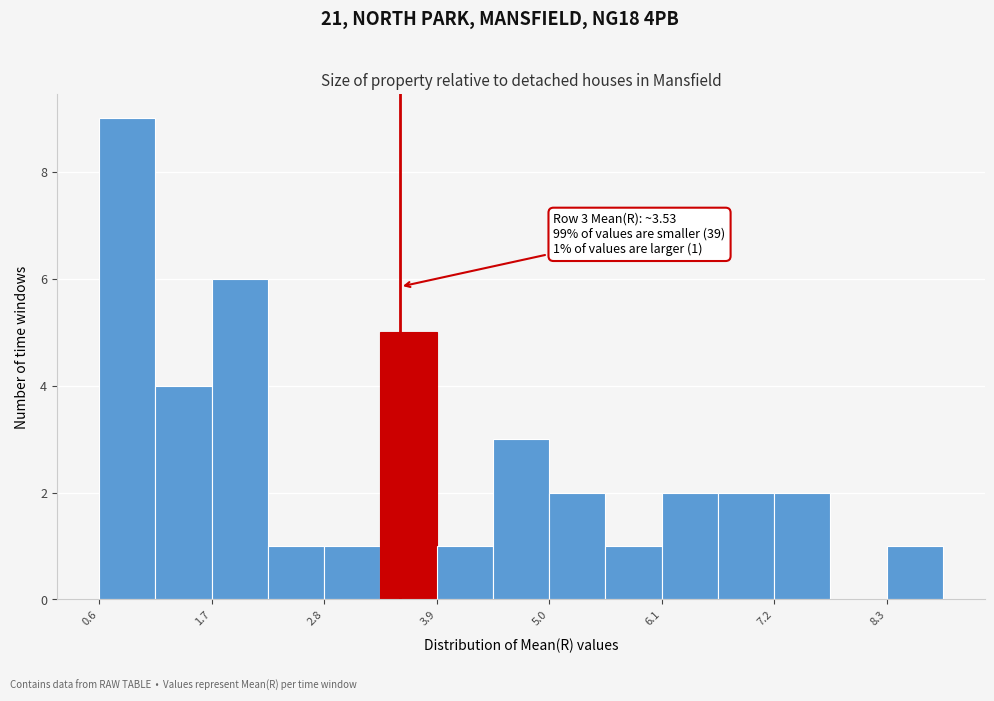

Around what value on the x-axis is the tallest bar? Give the approximate position of its centre, as read against the axis.

0.8